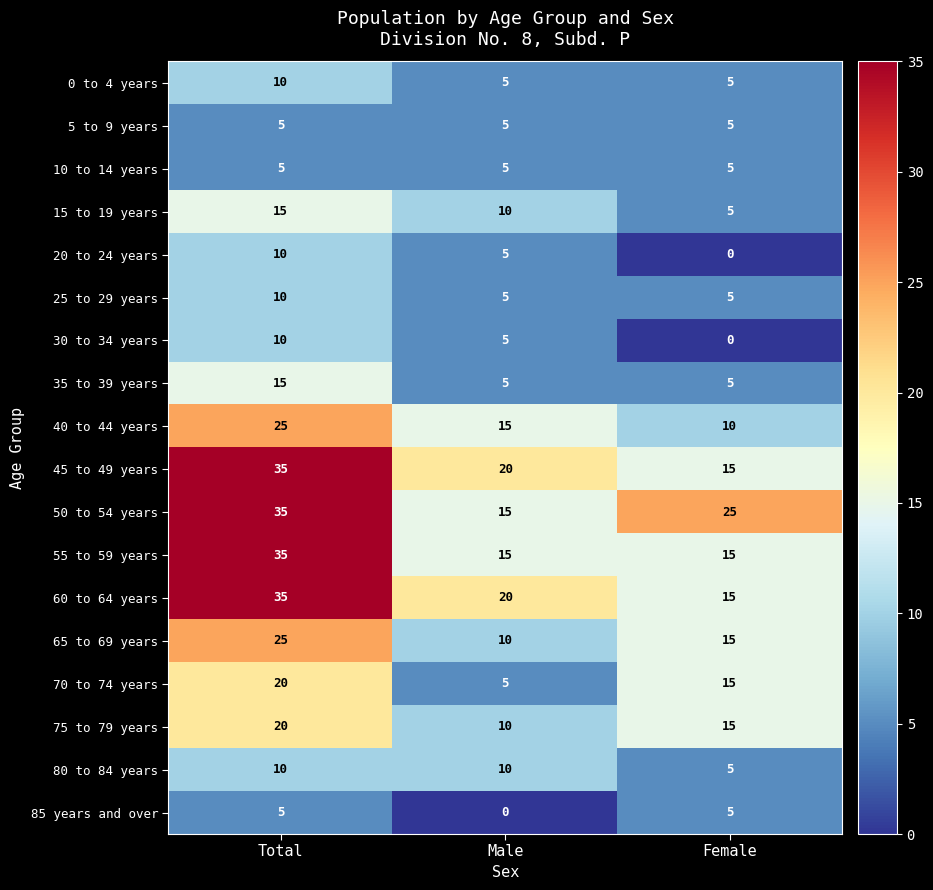

How many 70 to 74 years values are between 5 and 20?

3